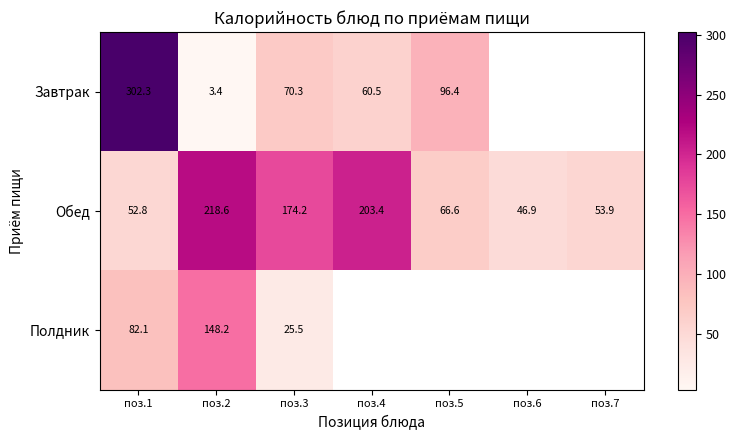

How many categories are shown in the chart?

7